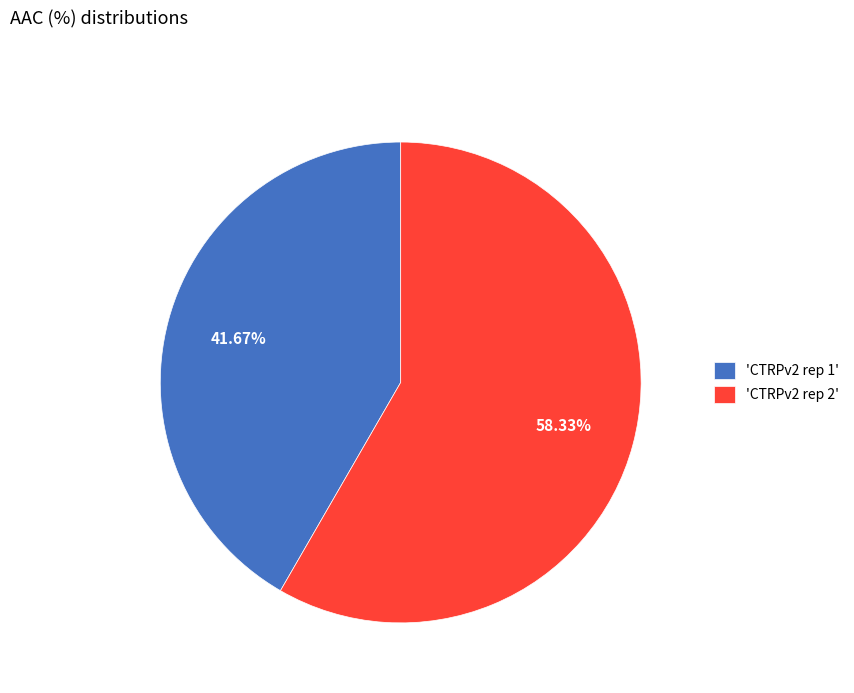

To the nearest percent, what is the average slice percentage?

50%